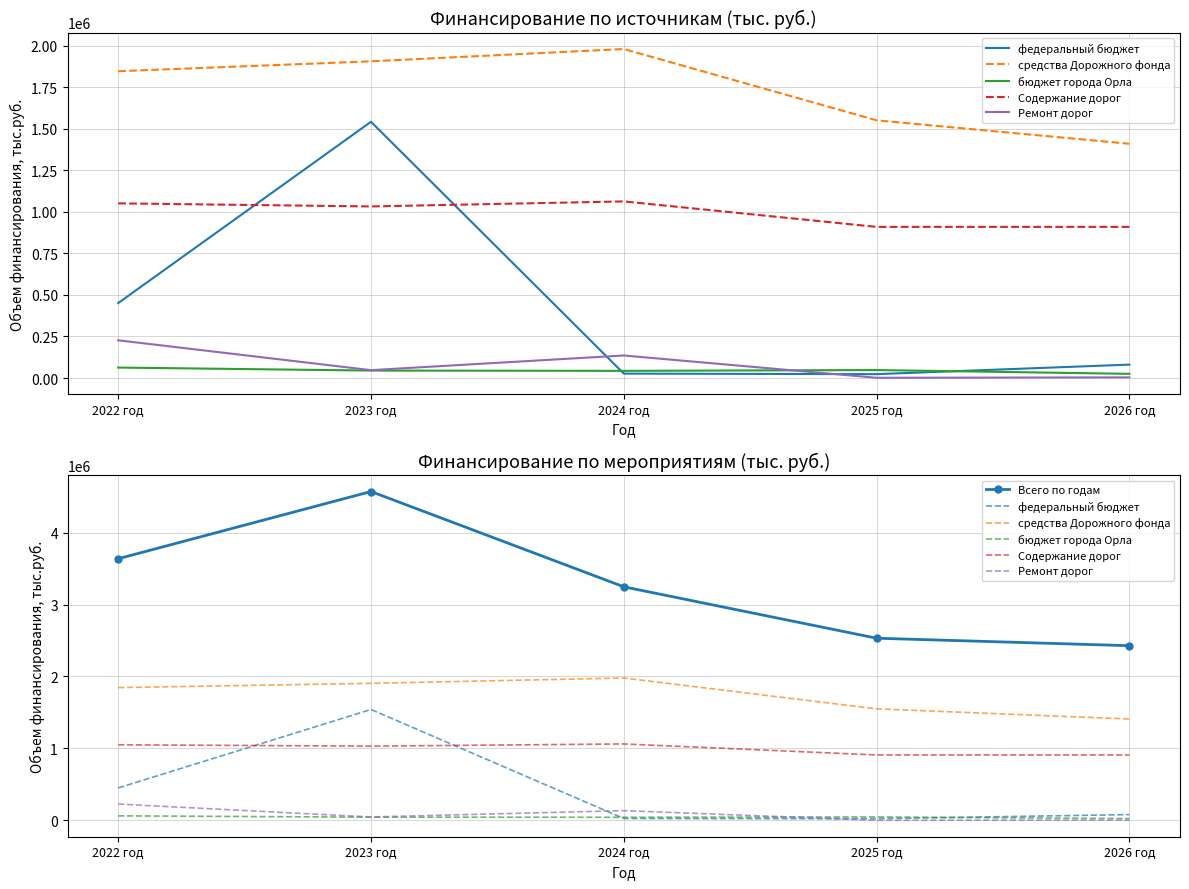

True or false: Ремонт дорог has more than 2 interior local peaks.

False